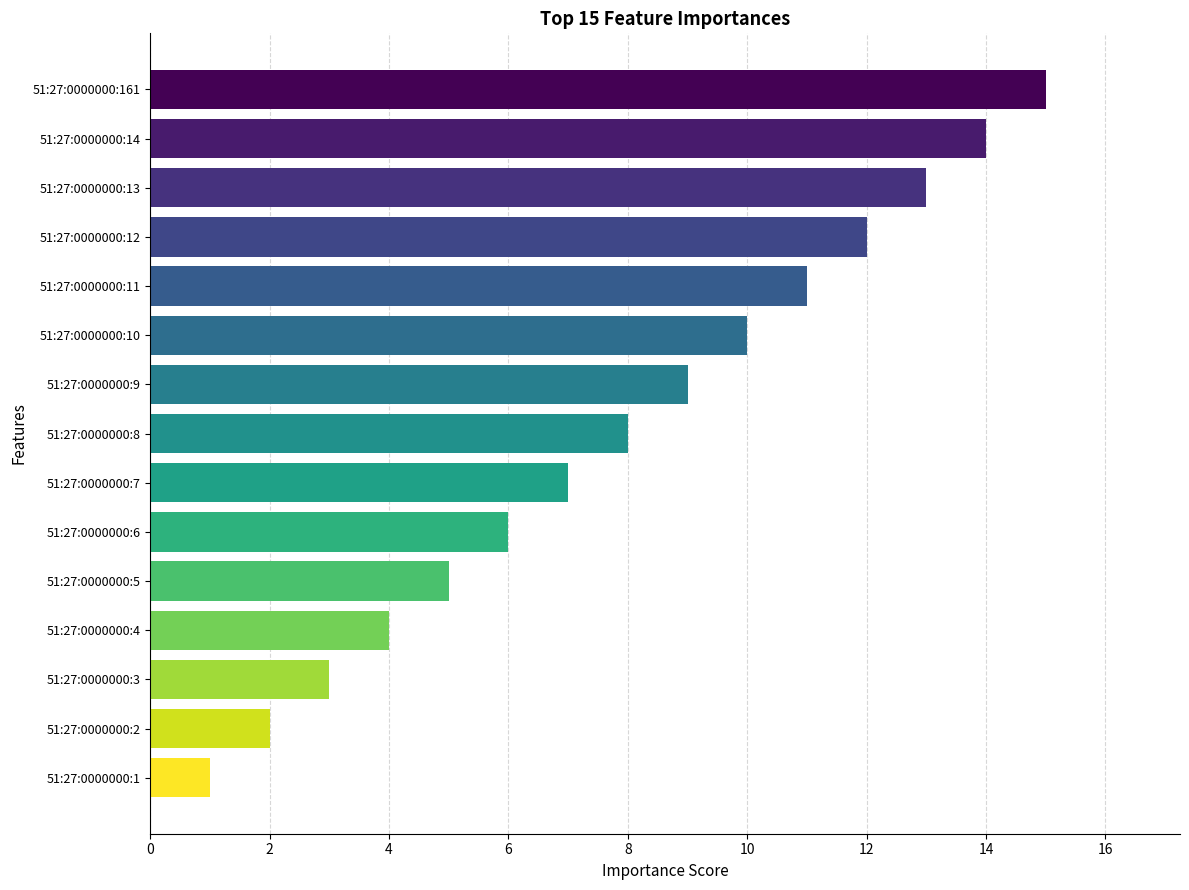

Is it true that the value at 51:27:0000000:11 is 11?

True